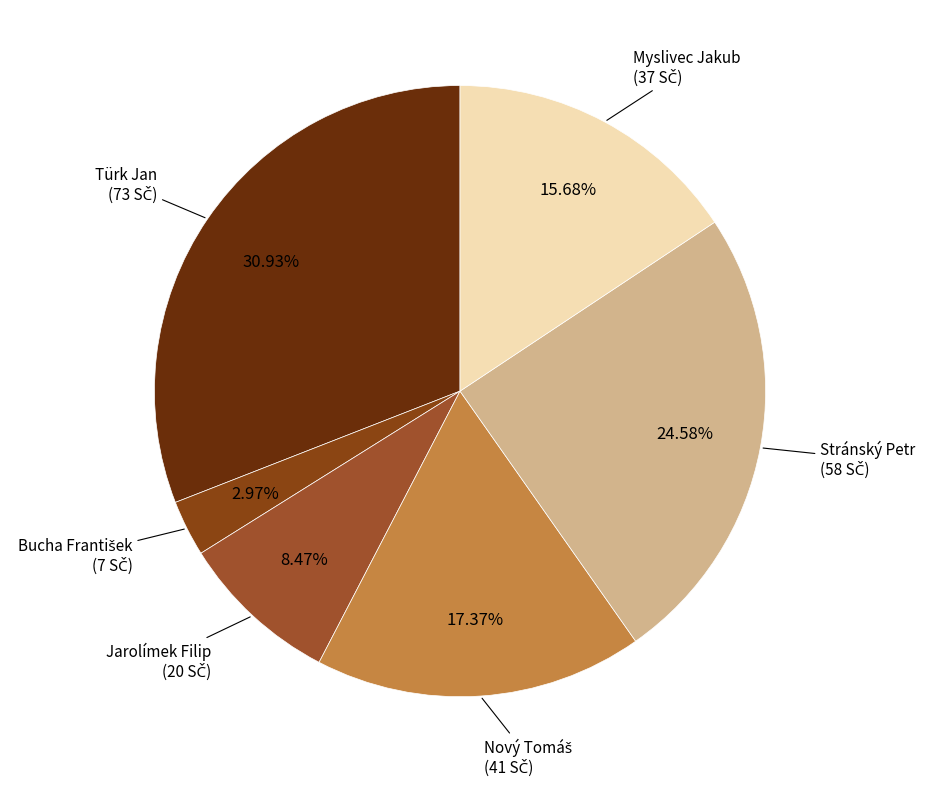

Count the number of slices in the pie.

6